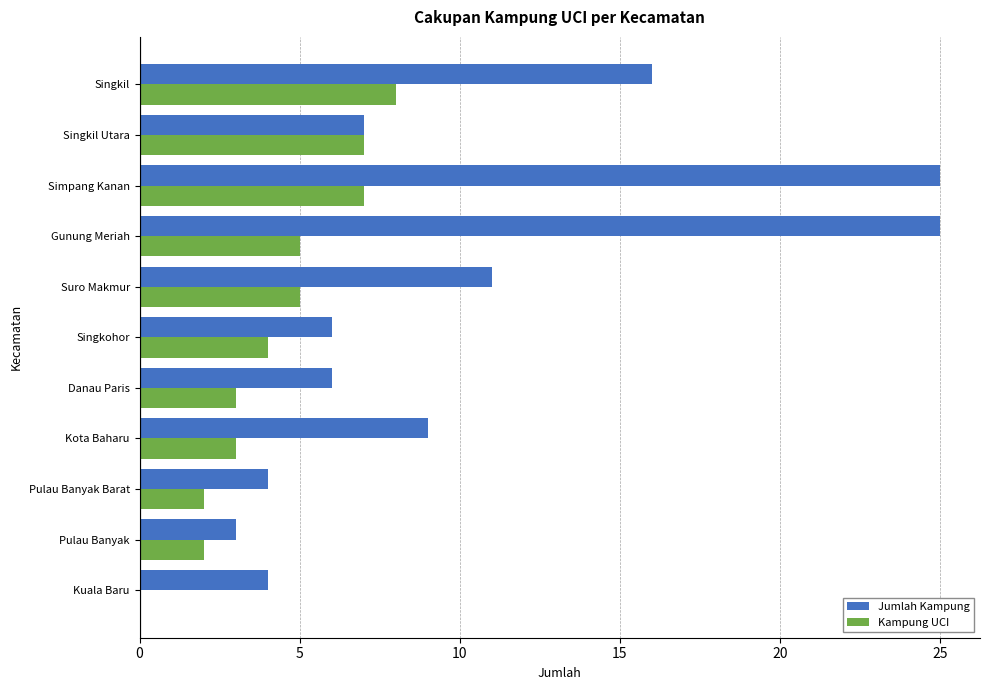

How many distinct data groups are displayed?

2